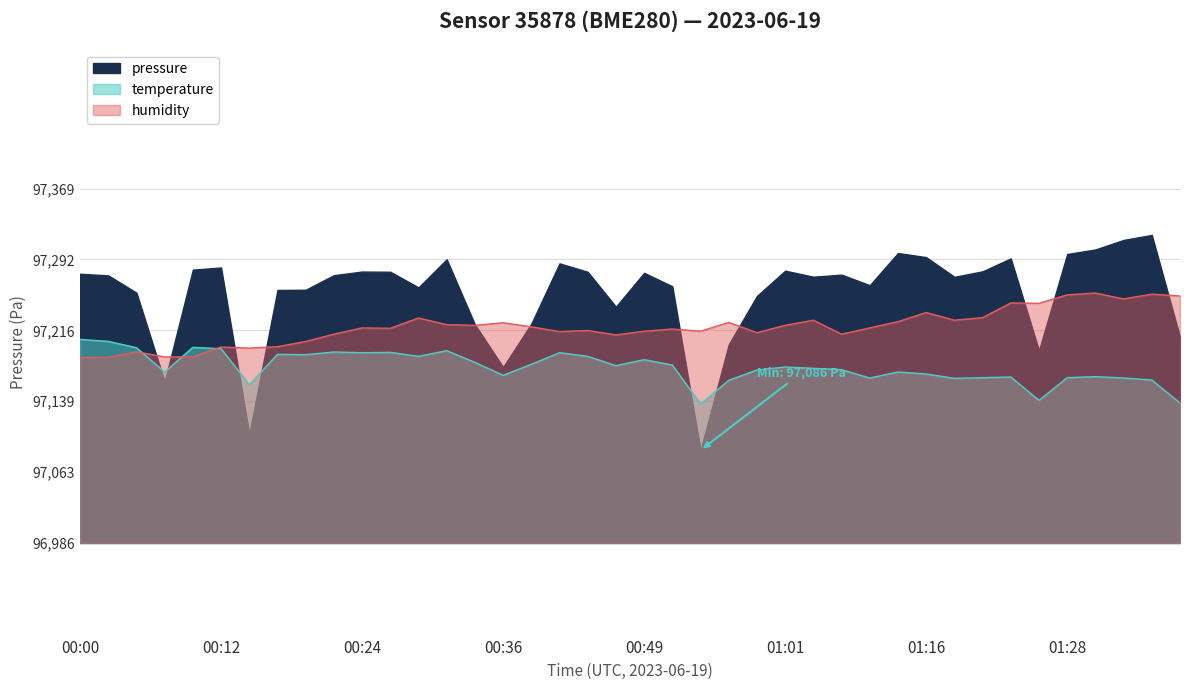

What is the sum of the humidity values at 00:39 and 01:35?

194474.6